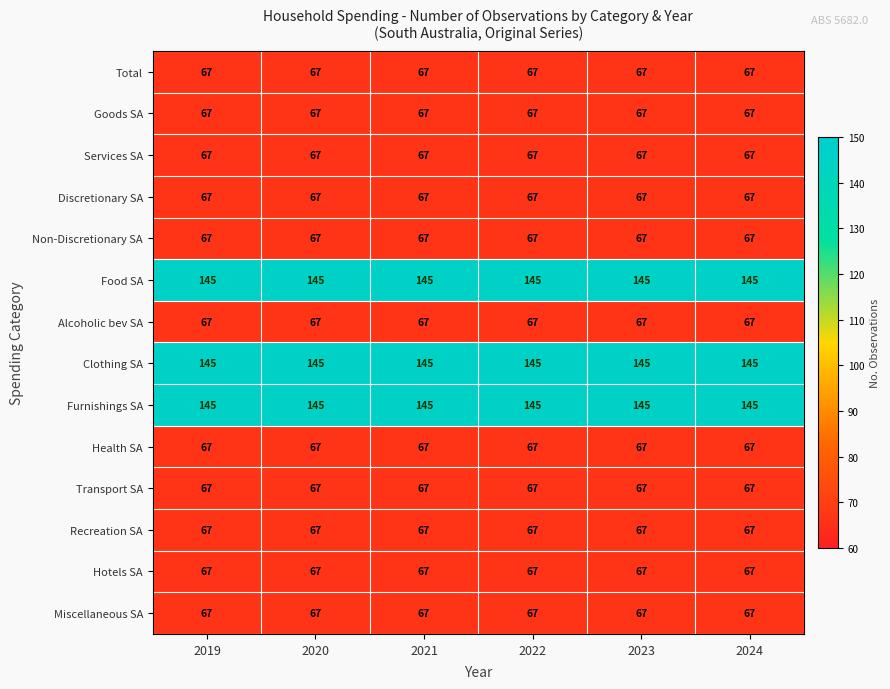

What is the maximum value shown in the chart?

145